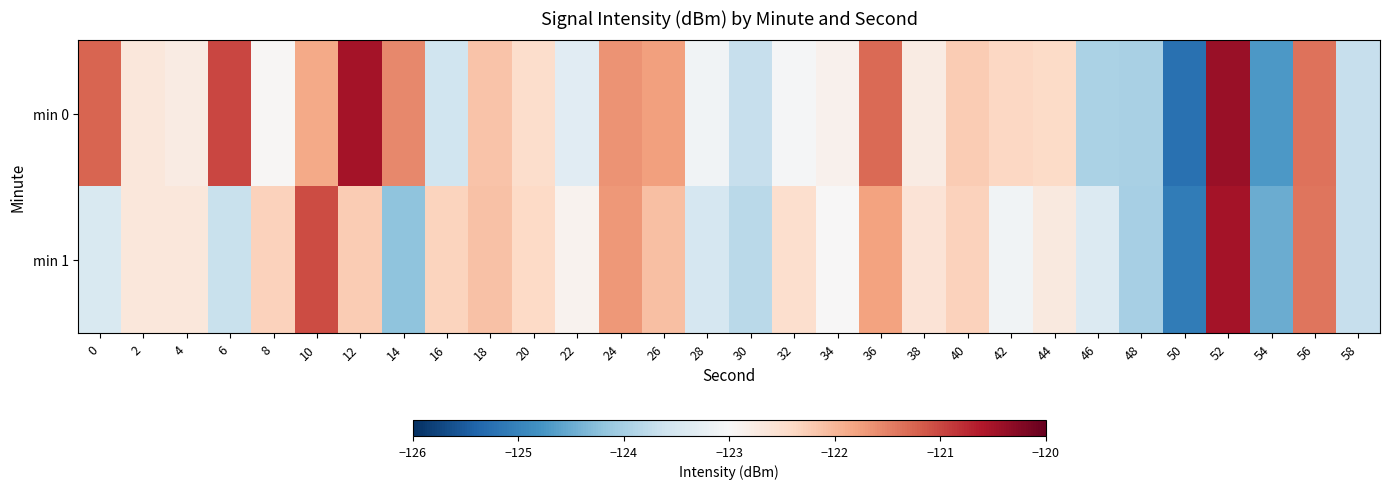

Which series changed the most between 14 and 30?

min 0